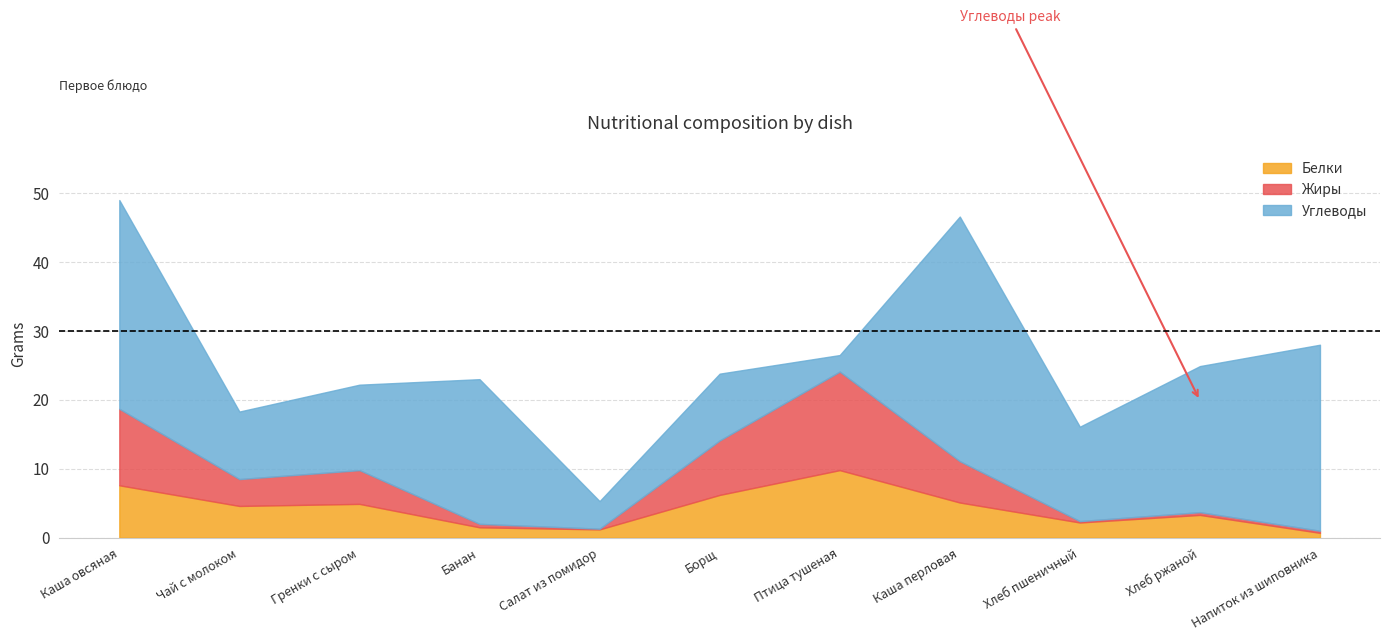

At which label is Жиры closest to 7?

Борщ